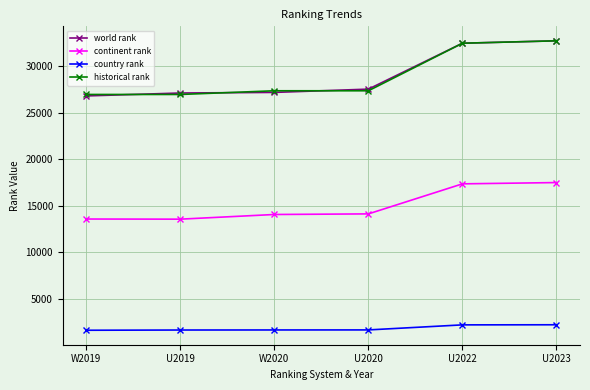

What is the difference between the second highest and second lowest values in the world rank series?

5349.0